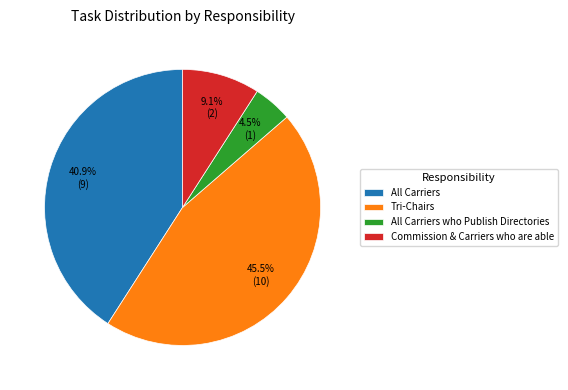

Is it true that All Carriers is 46% of the pie?

False